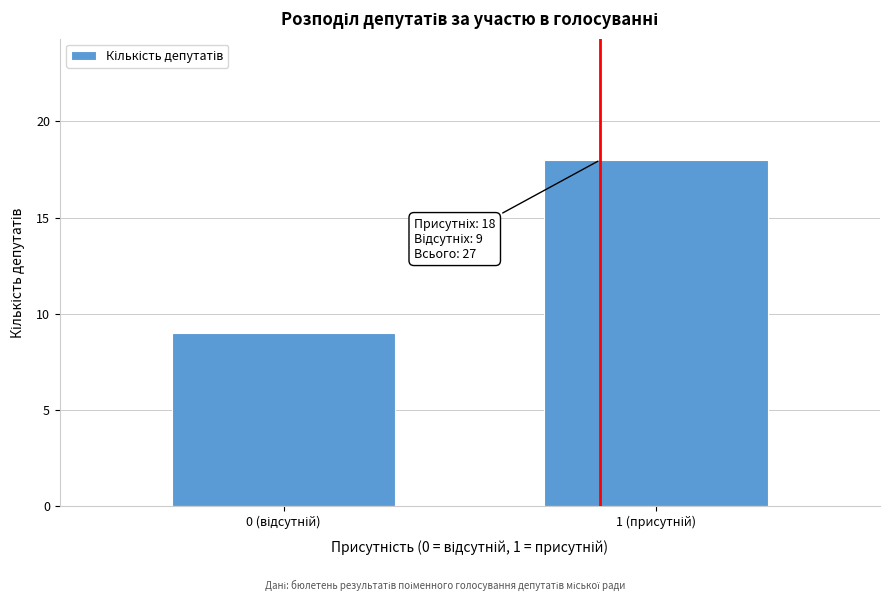

Reading left to right, extract all data points from this chart.

9	18